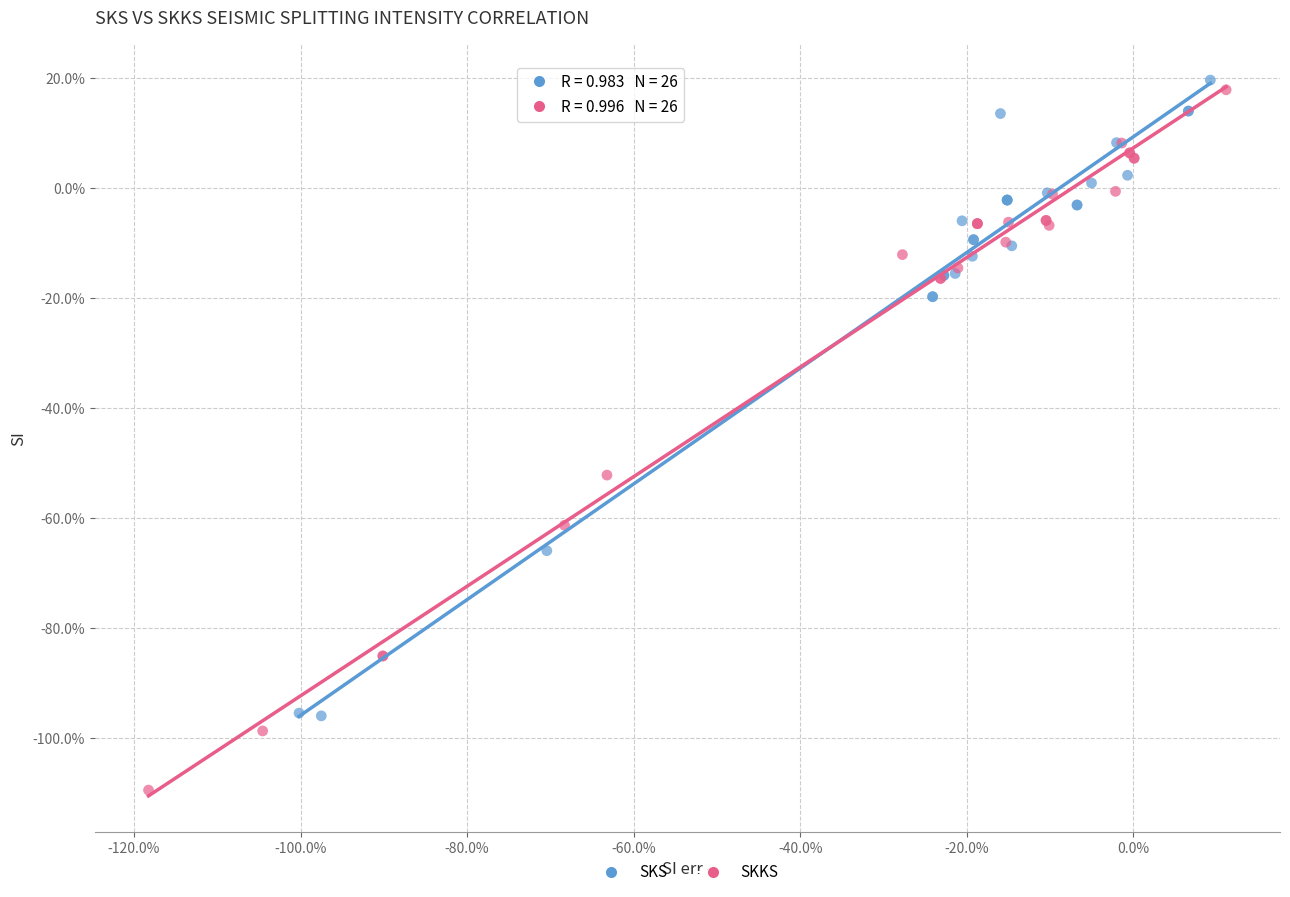

What are all the series names shown in the legend?

SKS, SKKS